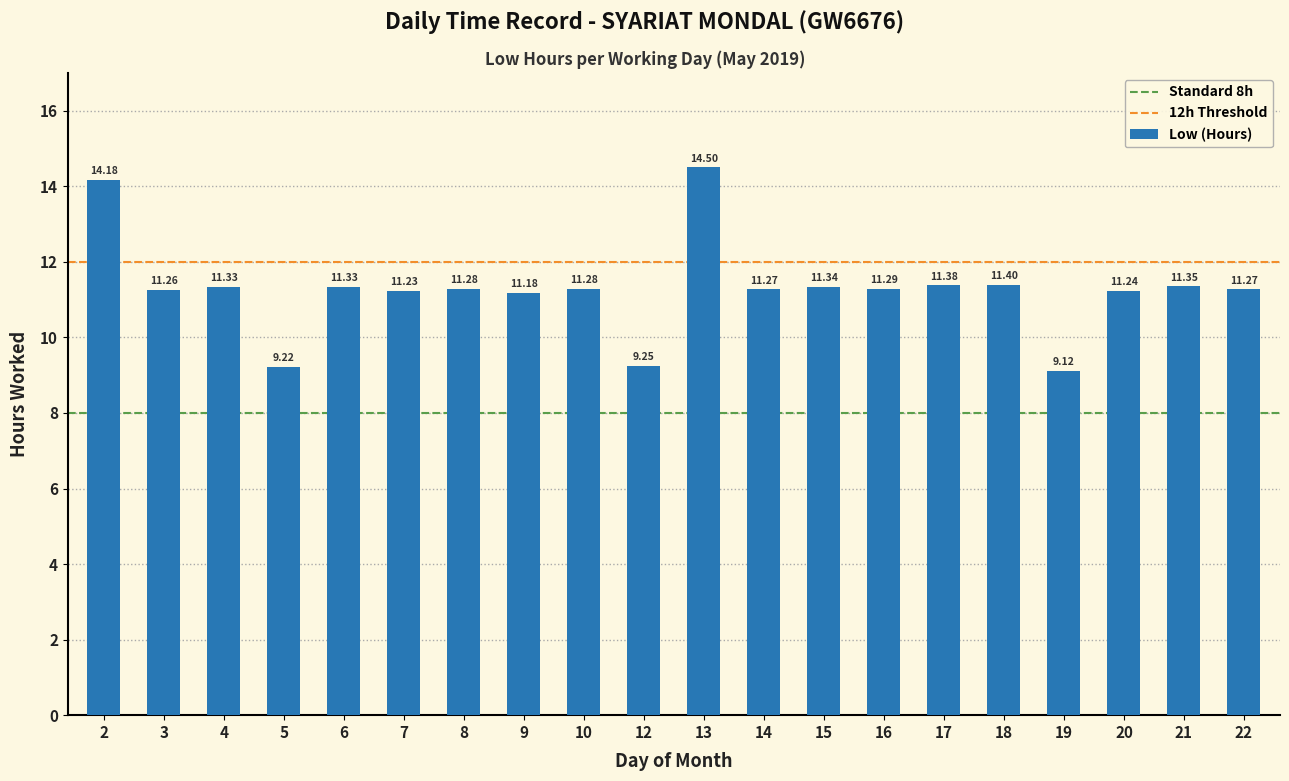

Count the number of categories in the chart.

20